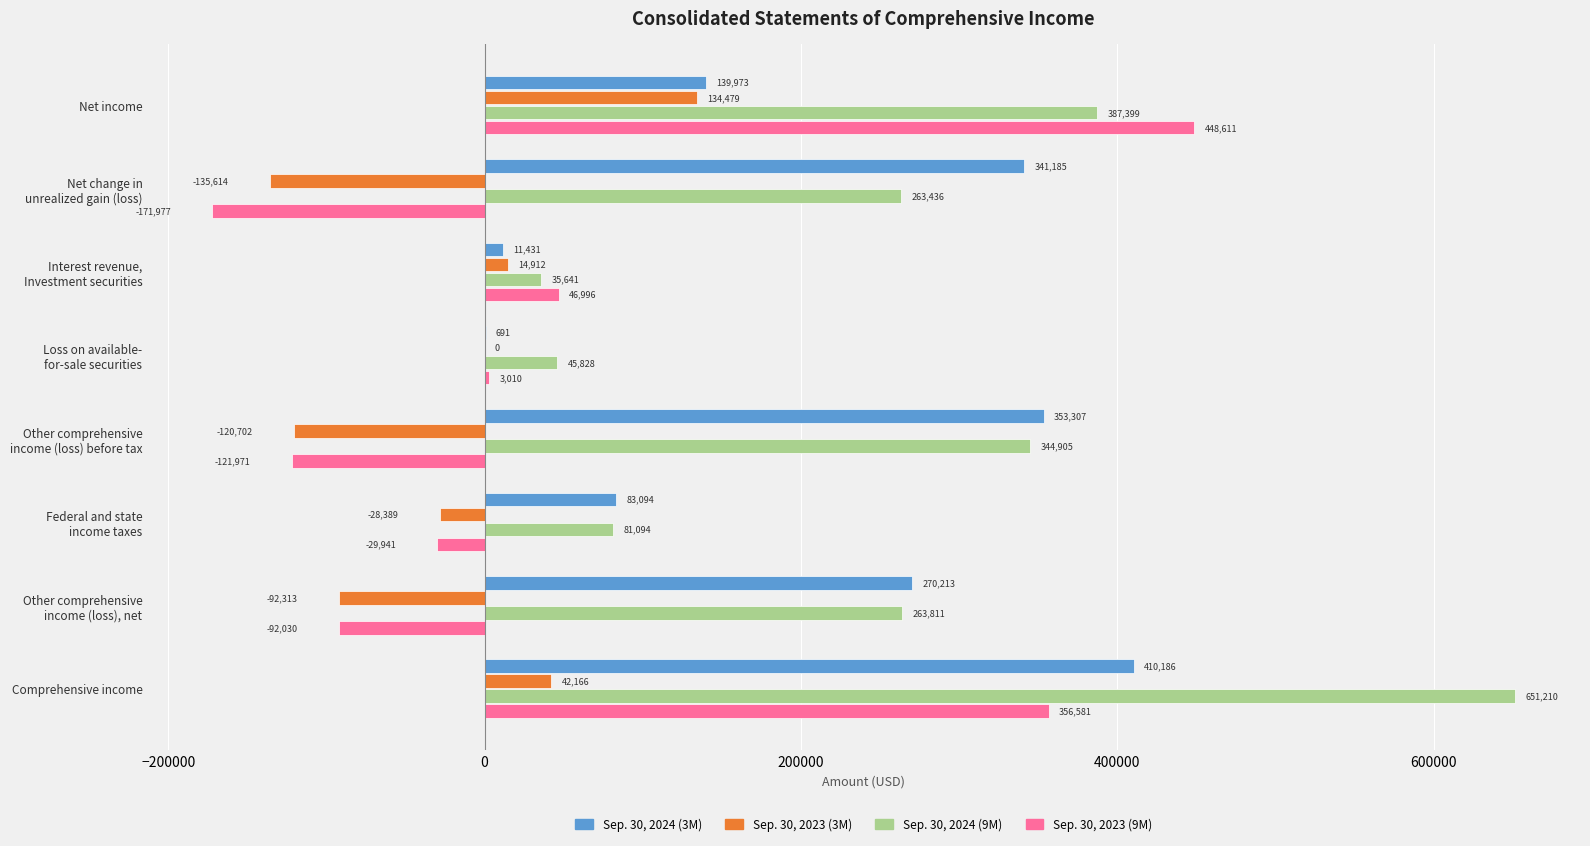

How many Sep. 30, 2023 (3M) values are between -92313 and 42166?

5